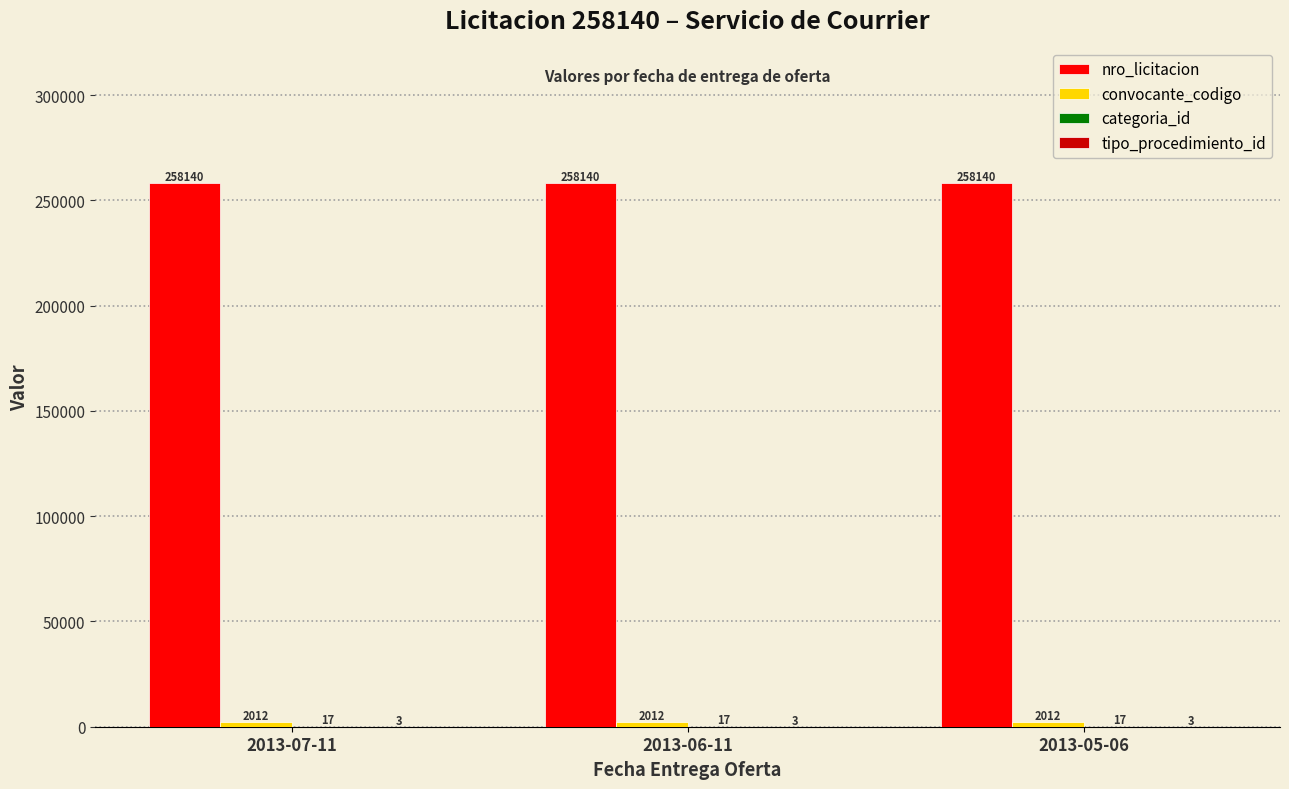

True or false: nro_licitacion has a value of 258140 at 2013-06-11.

True